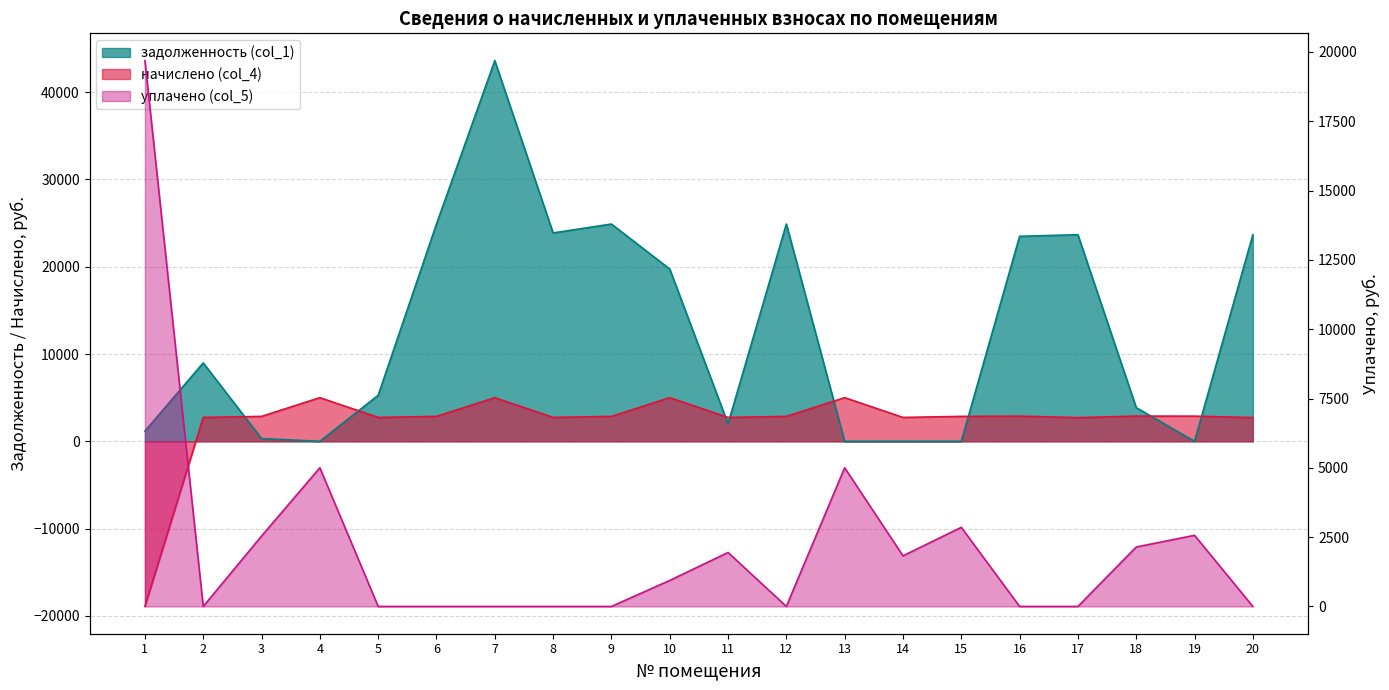

Between 2 and 9, which series saw the biggest shift?

задолженность (col_1)